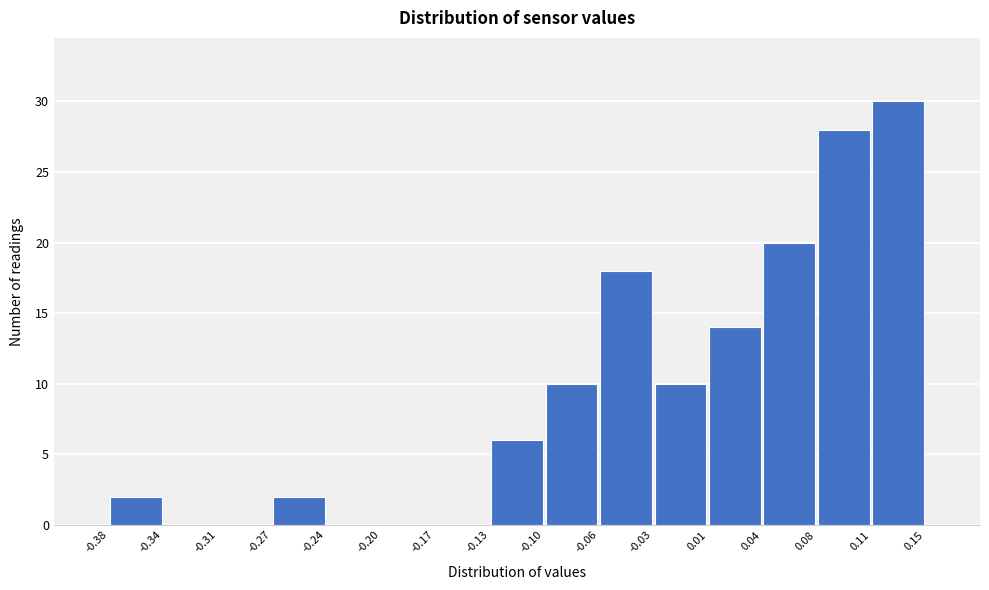

How tall is the bar that spans -0.38 to -0.34 on the x-axis? The values are not printed on the chart, so give them approximately, as read against the axis.

2